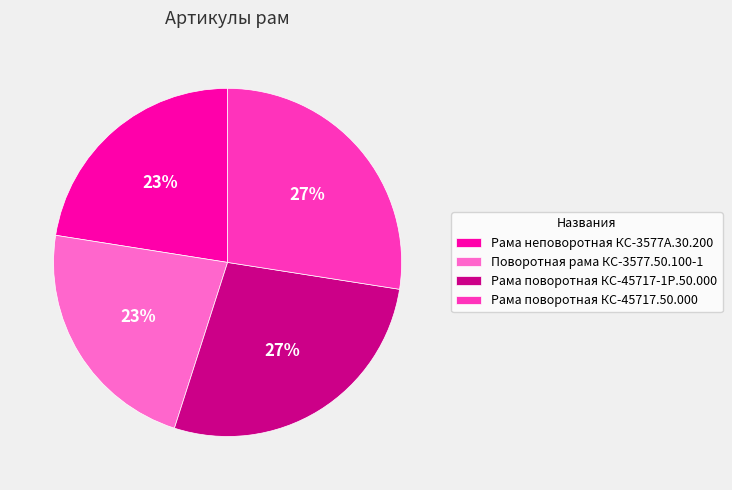

Is there any slice that represents more than half of the pie?

No